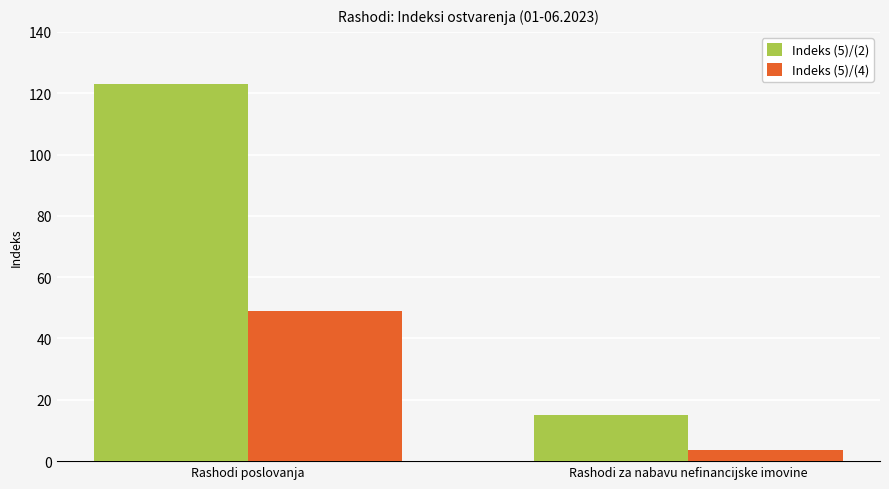

What is the label of the 2nd bar from the left?

Rashodi za nabavu nefinancijske imovine